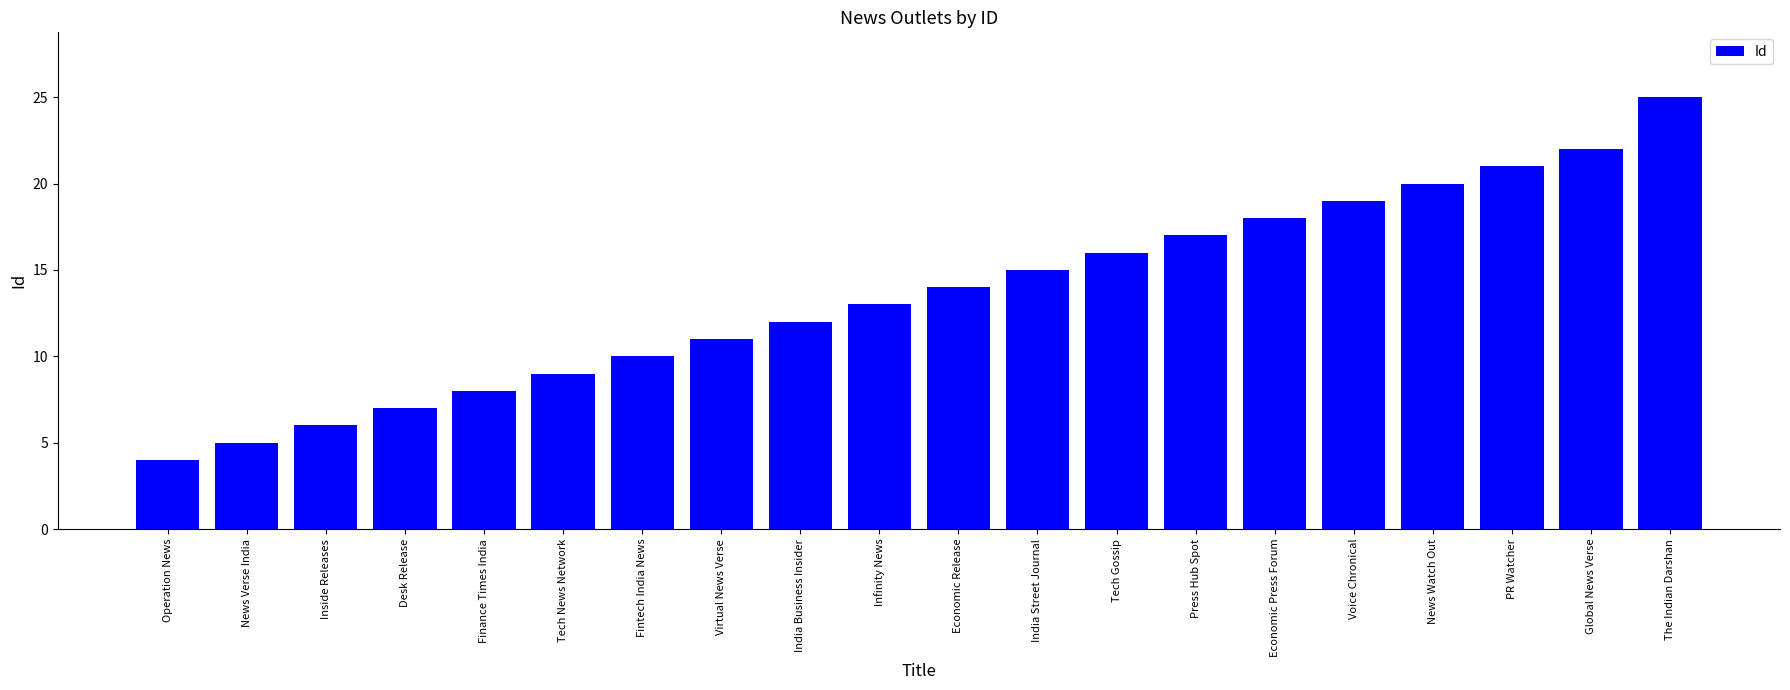

What is the sum of the values at The Indian Darshan and Global News Verse?

47